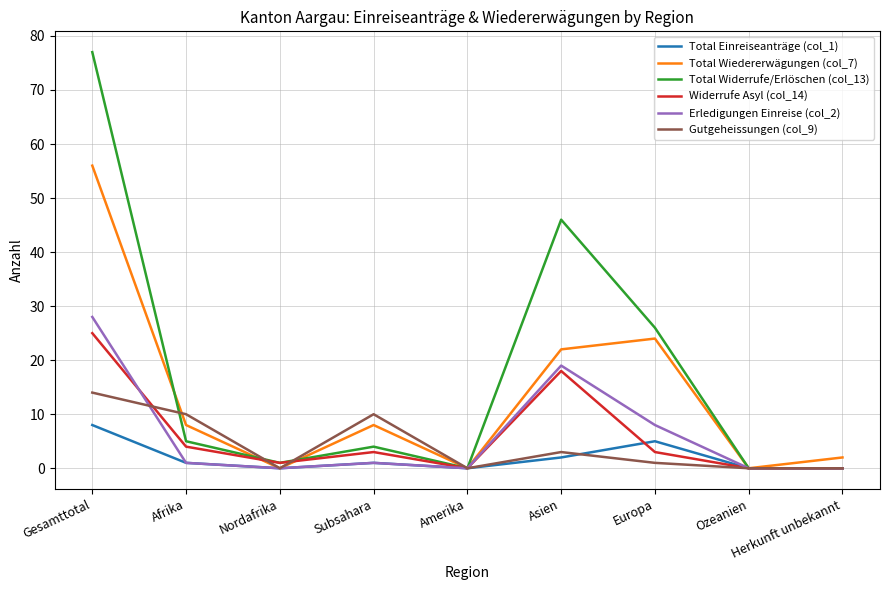

Which category has the highest value in the Total Wiedererwägungen (col_7) series?

Gesamttotal